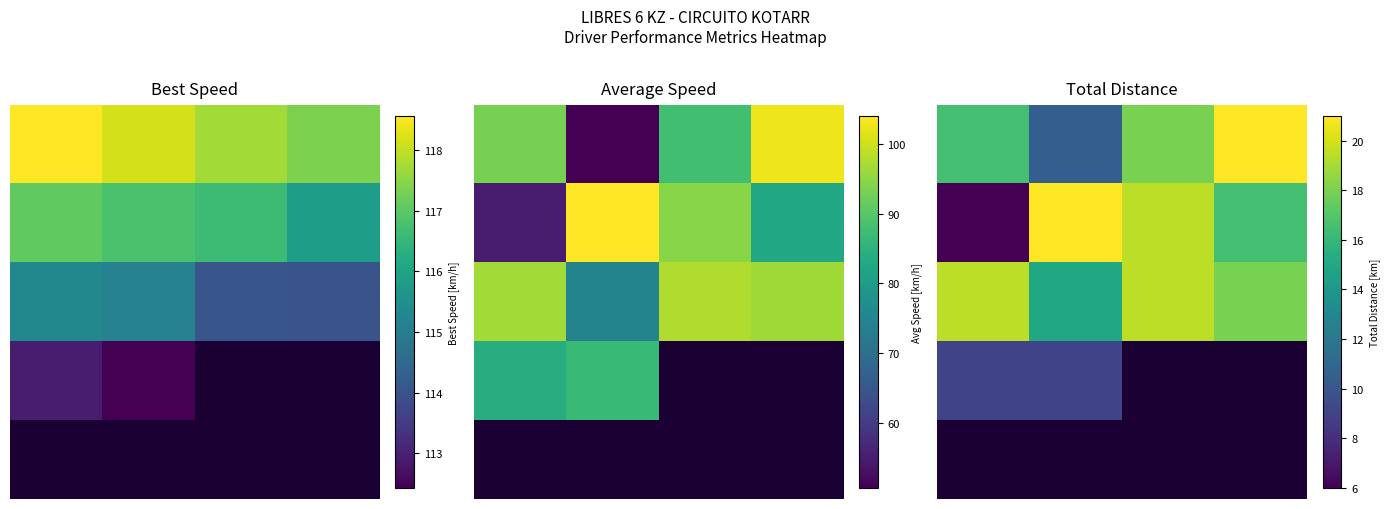

Is it true that 4 equals 0.0 at 0.0?

True